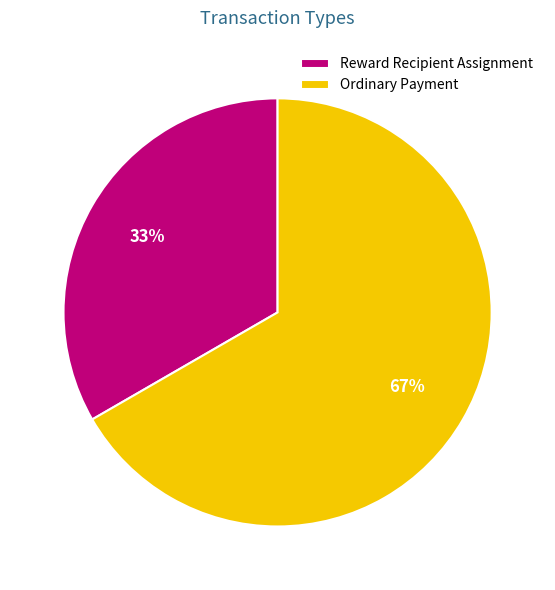

What percentage is the Reward Recipient Assignment slice, to the nearest percent?

33%